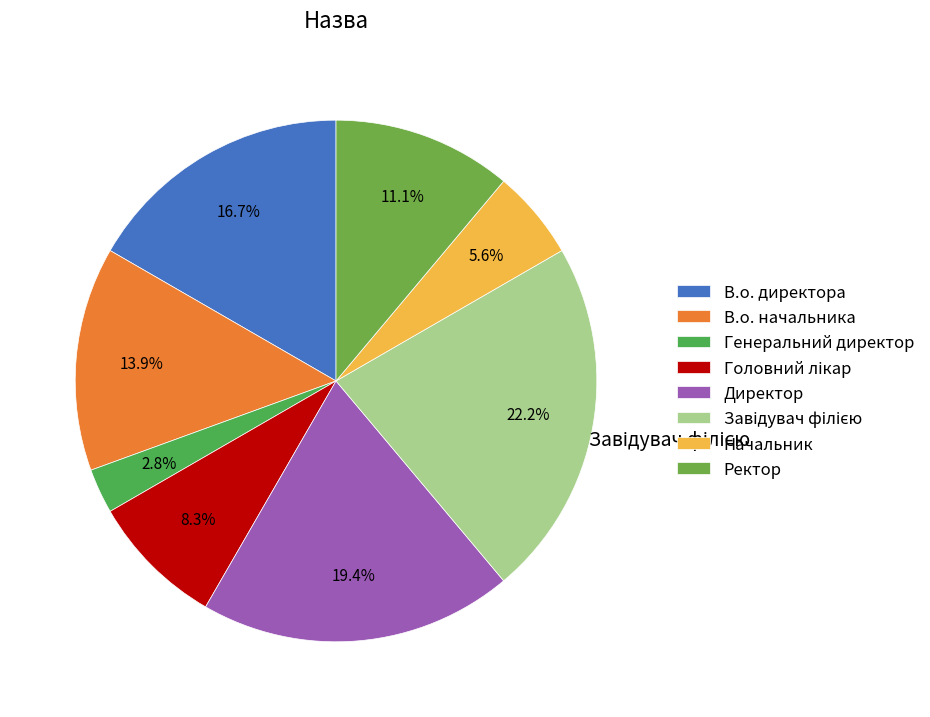

Count the number of slices in the pie.

8